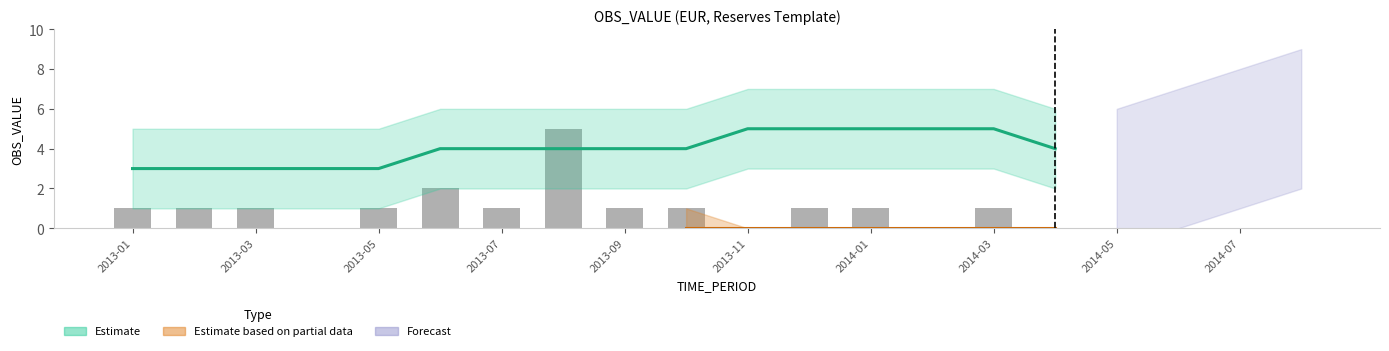

What is the difference between the second highest and second lowest values?

2